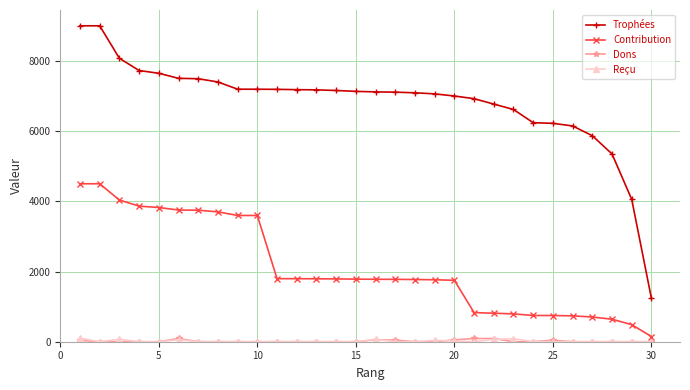

True or false: Contribution and Trophées cross at least once.

False